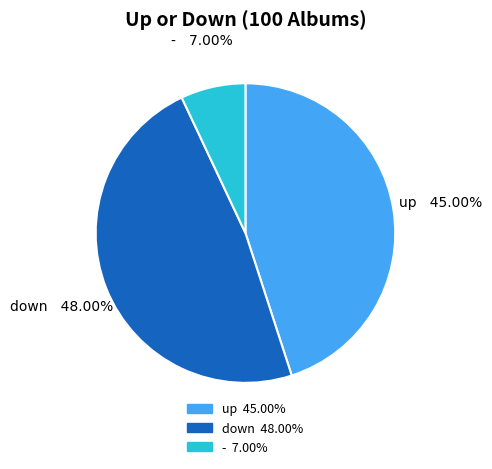

To the nearest percent, what is the difference between the up and - slice percentages?

38%